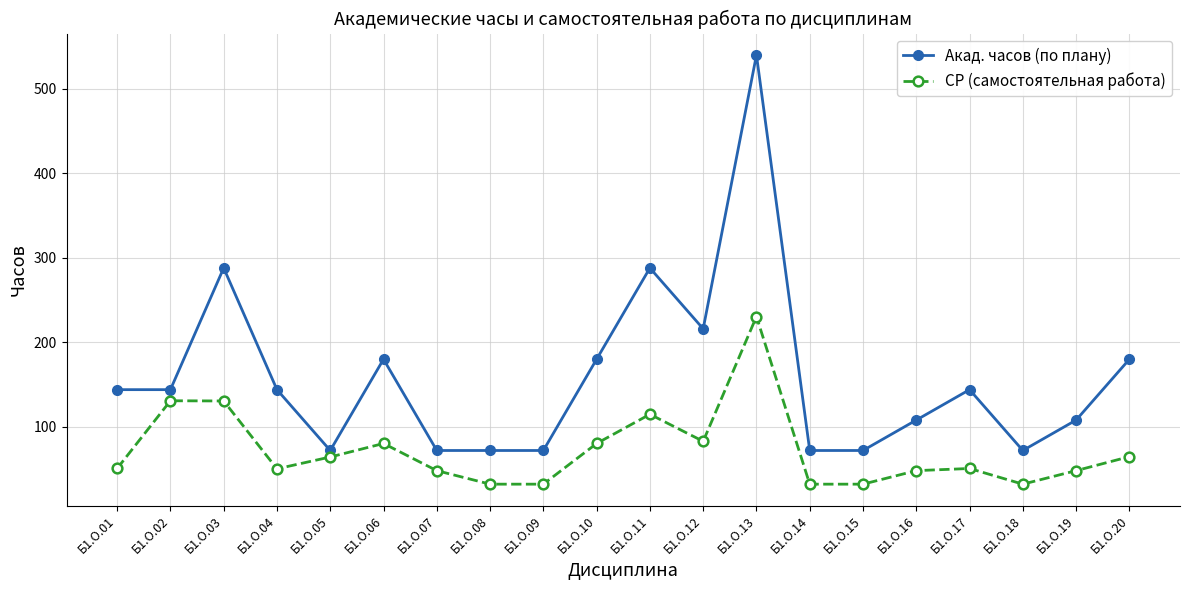

What are all the series names shown in the legend?

Акад. часов (по плану), СР (самостоятельная работа)